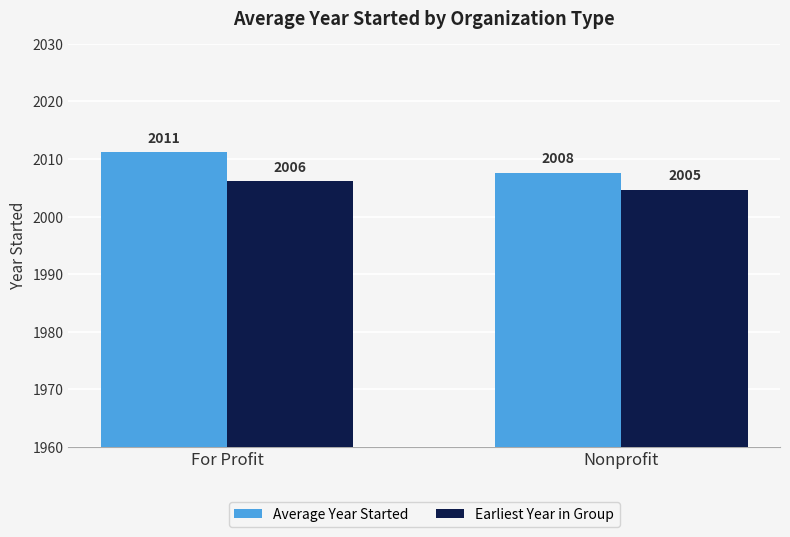

At which category is the sum across all series the highest?

For Profit